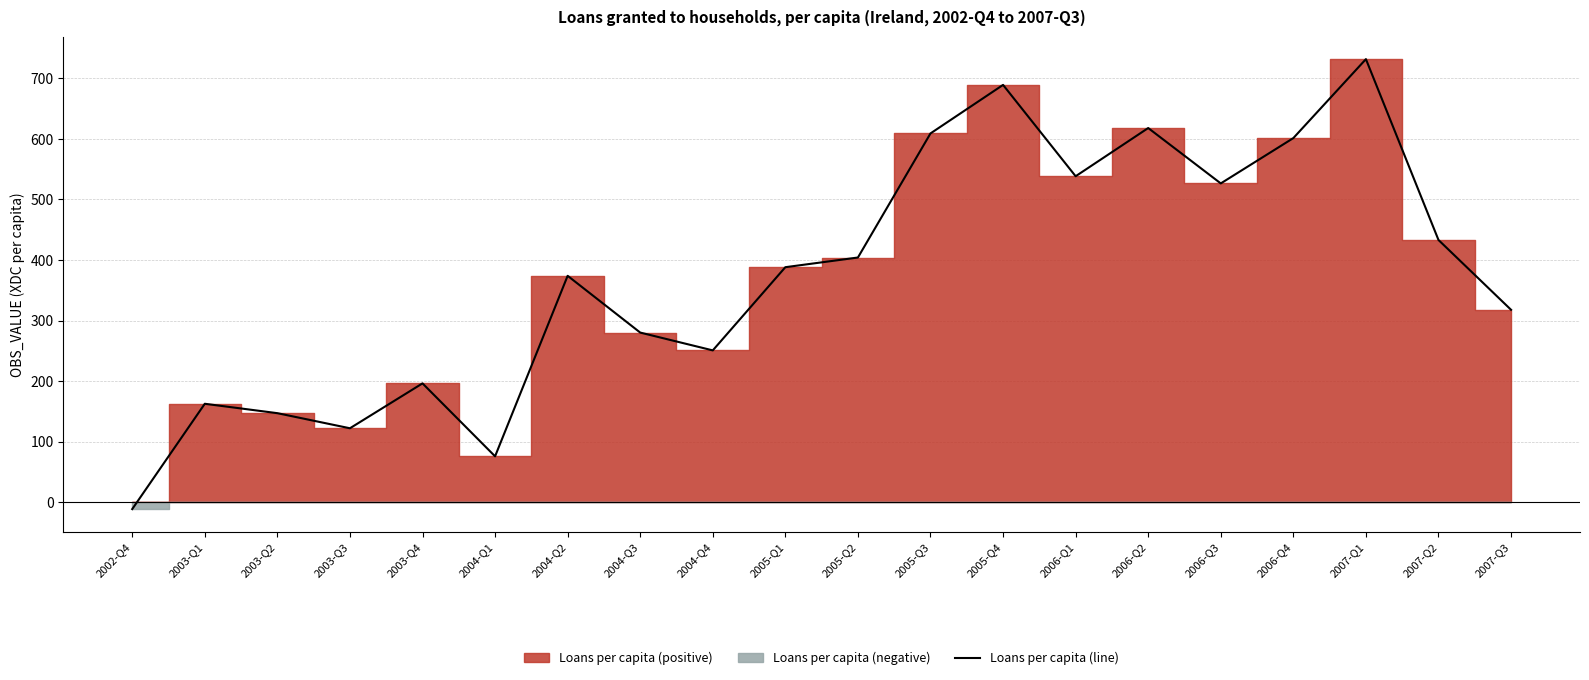

How many data points are less than 388?

10